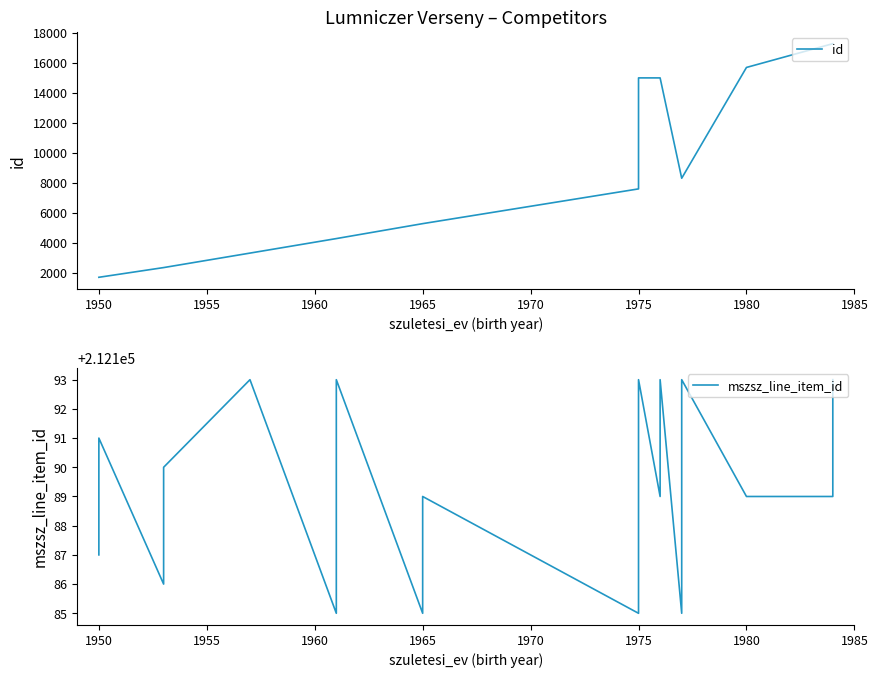

Count the number of data series in this chart.

2